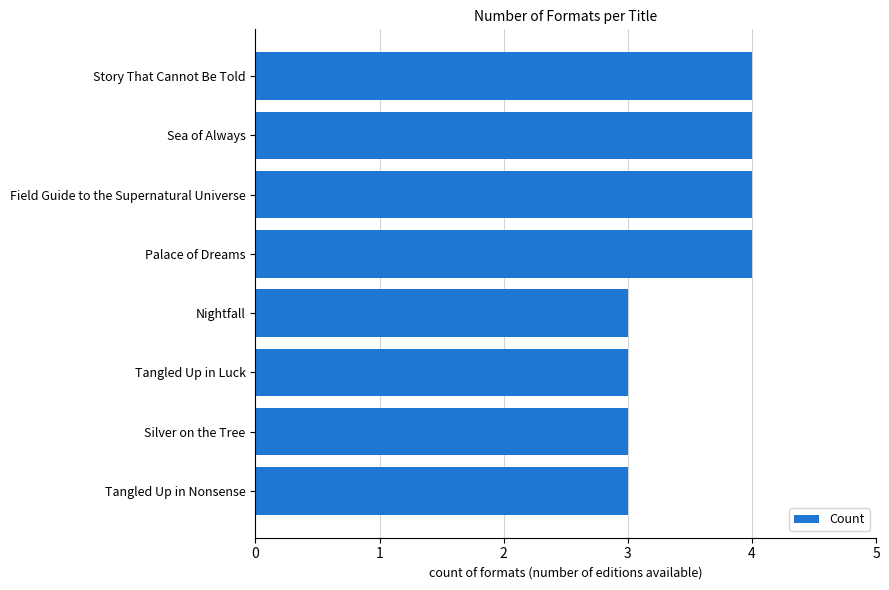

What is the average value?

4